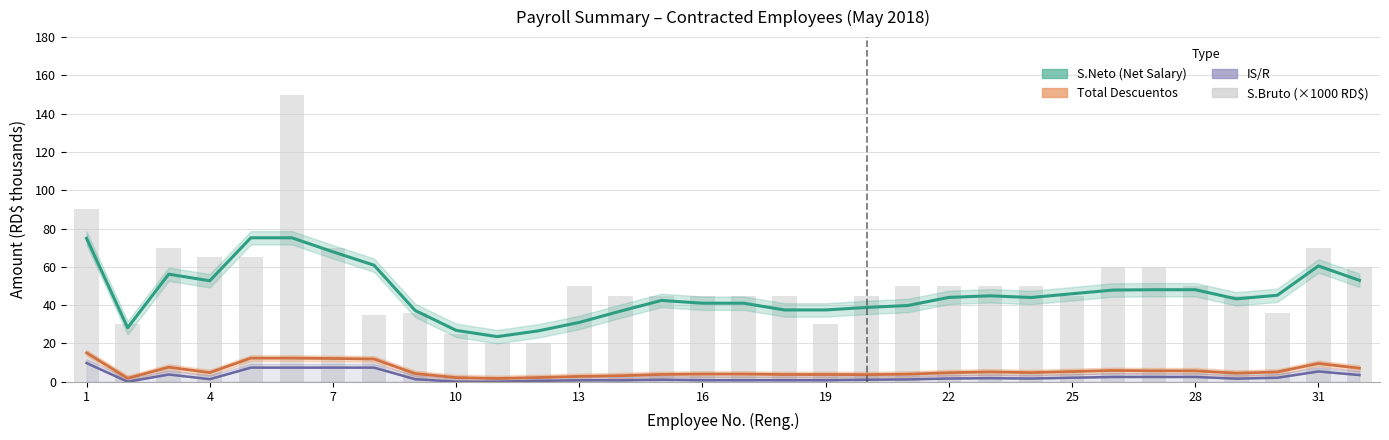

At which label does IS/R first exceed 1?

1